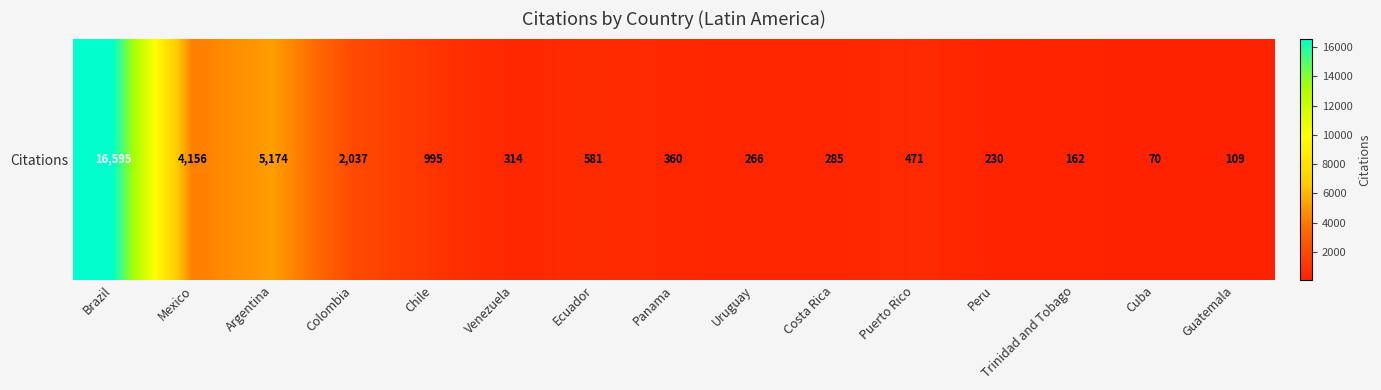

What is the ratio of the value at Uruguay to the value at Panama?

0.7